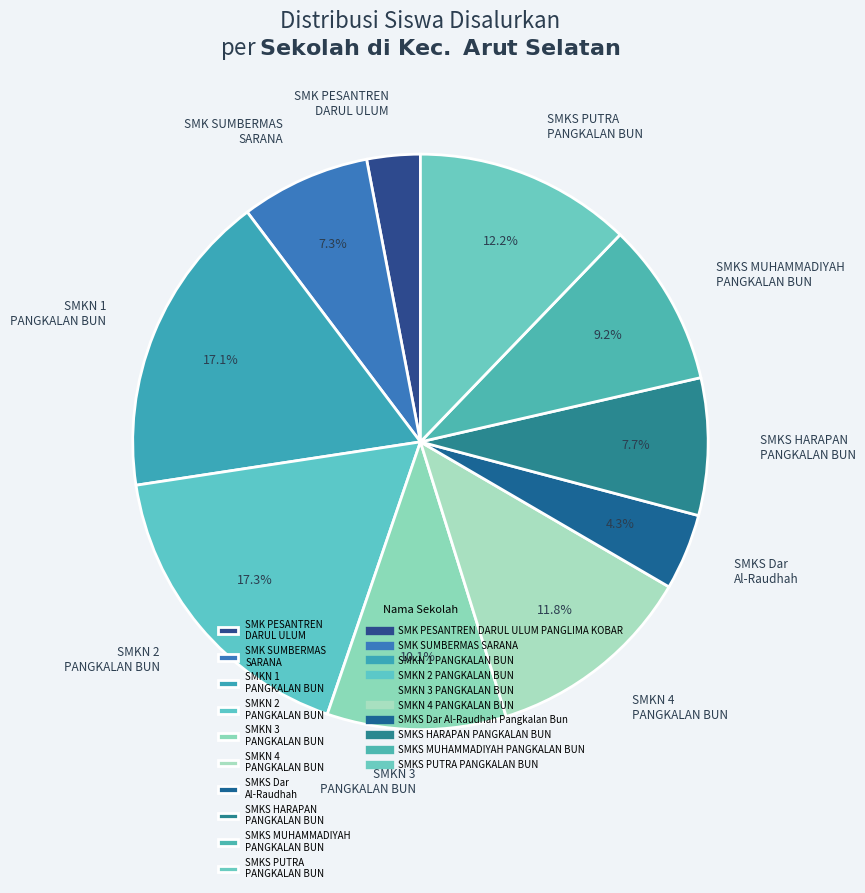

Which slice is the smallest?

SMK PESANTREN DARUL ULUM